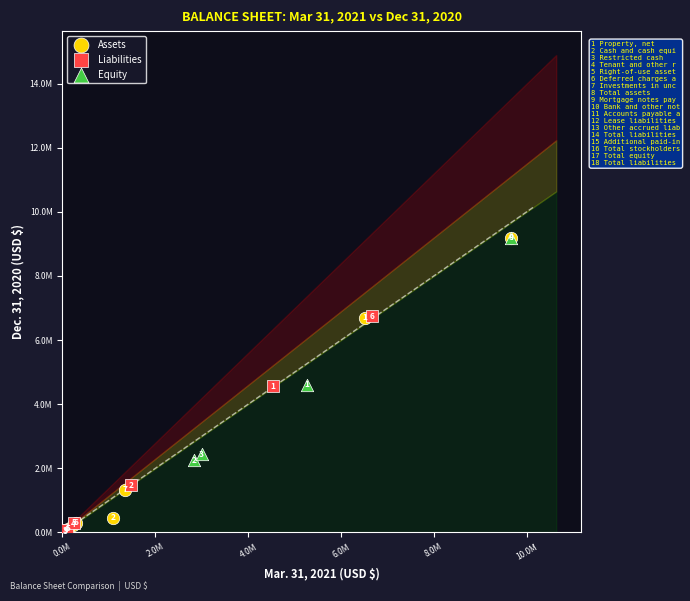

Which series has the widest spread of Y values?

Assets